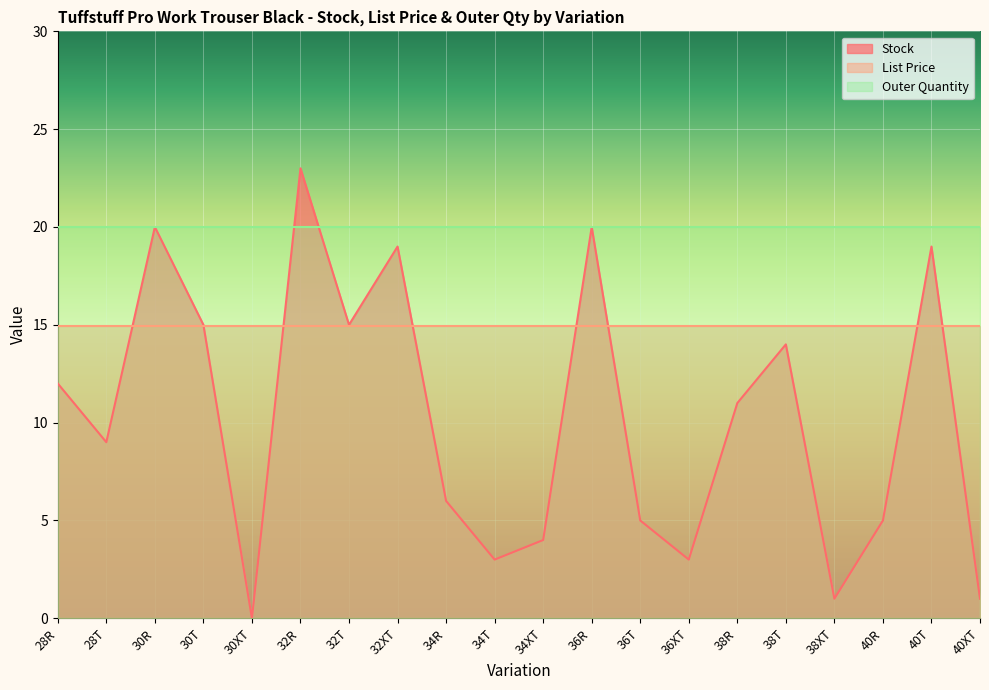

In Stock, how many points are lower than both neighbors (excluding endpoints)?

6